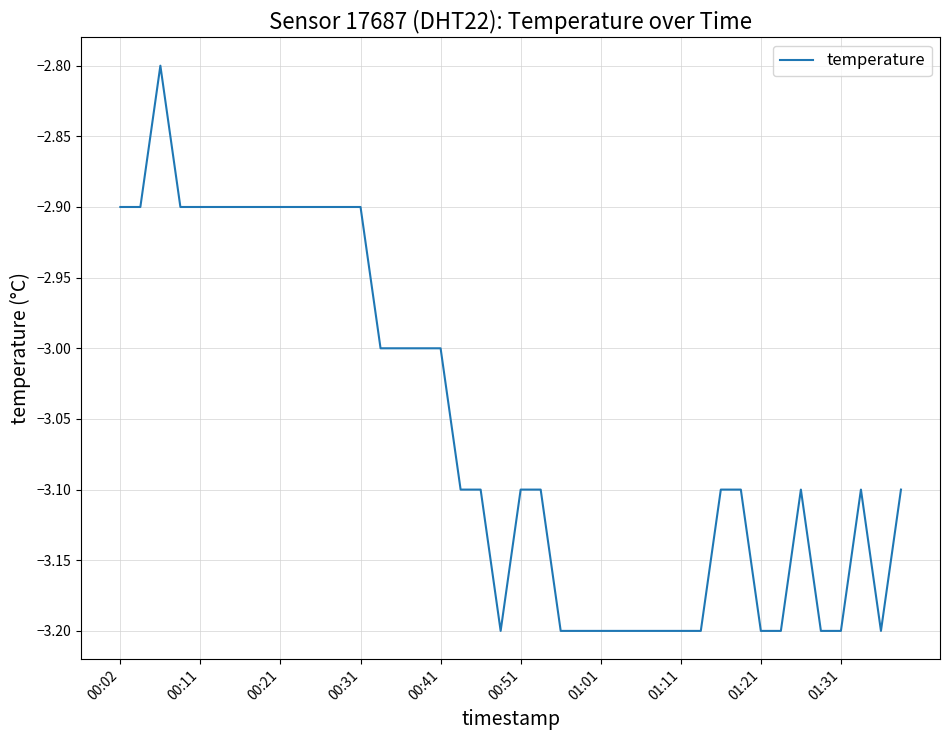

What is the smallest value displayed?

-3.2